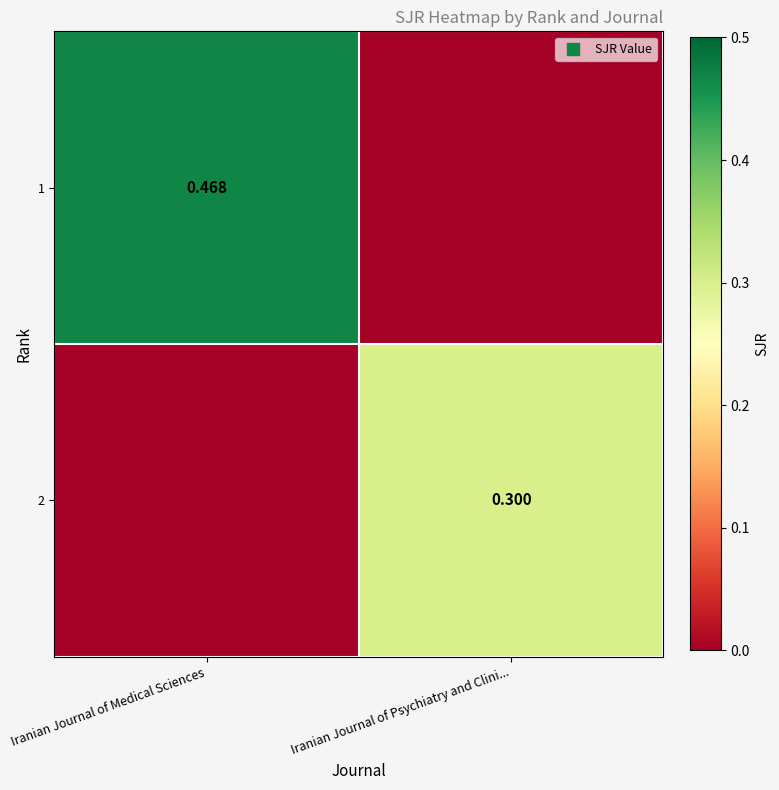

What value does the 1 series have at Iranian Journal of Medical Sciences?

0.5